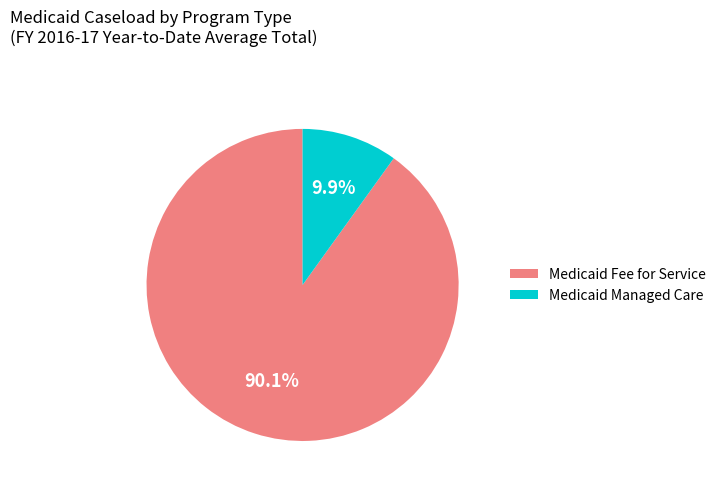

What percentage is NOT represented by Medicaid Fee for Service?

9.9%